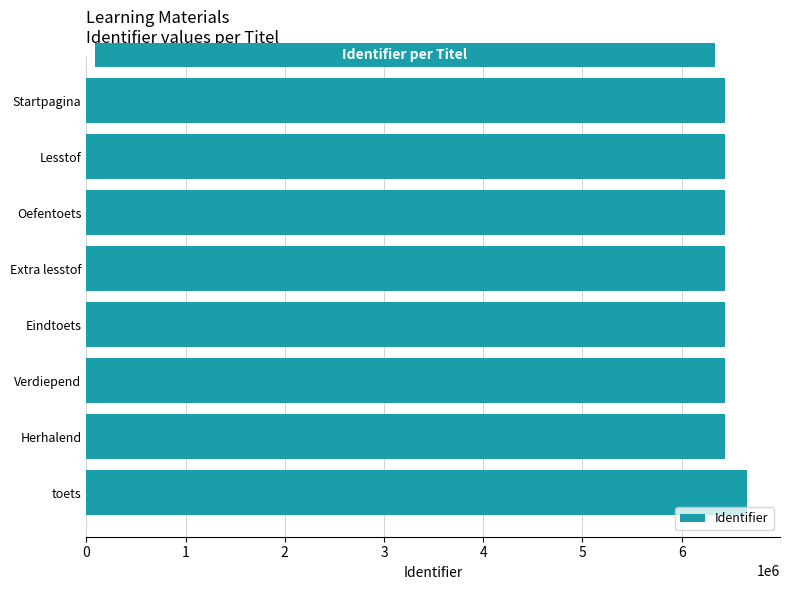

What is the ratio of the value at Eindtoets to the value at Extra lesstof?

1.0